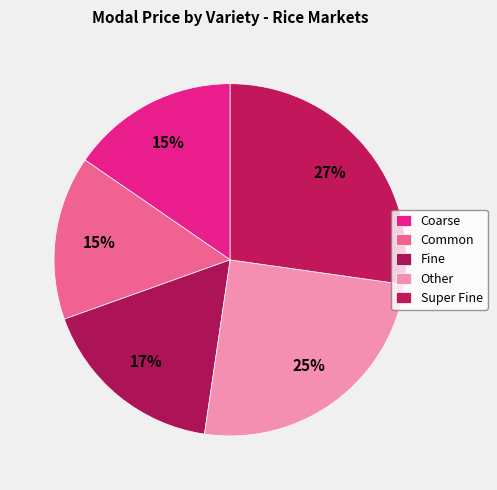

Is the sum of Super Fine and Fine greater than half?

No